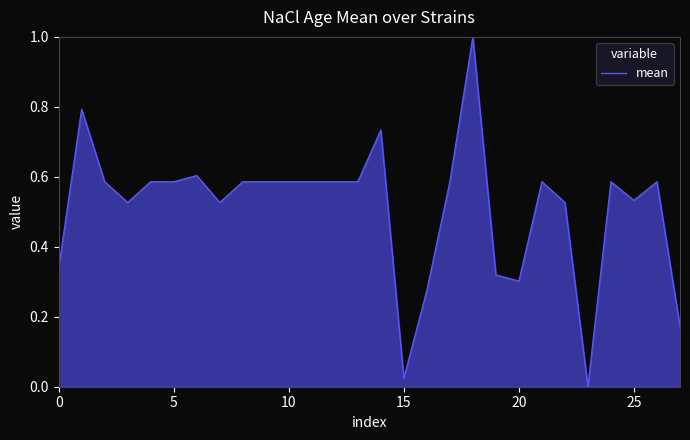

What is the greatest value displayed?

1.0